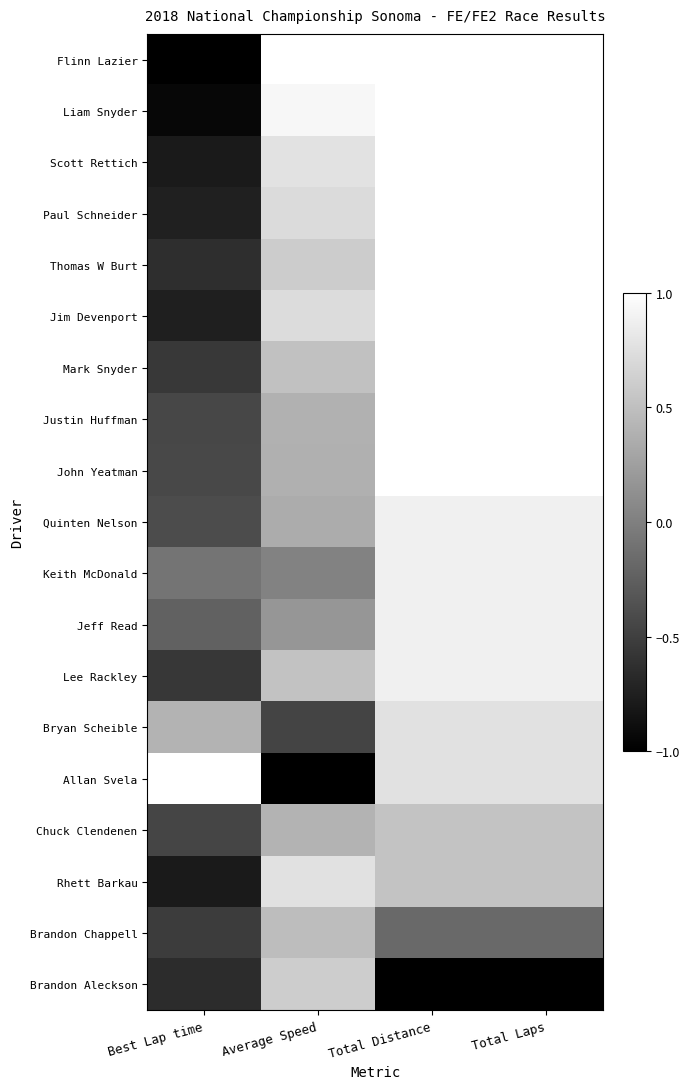

Rank the series at Total Laps from lowest to highest value.

Brandon Aleckson, Brandon Chappell, Chuck Clendenen, Rhett Barkau, Bryan Scheible, Allan Svela, Quinten Nelson, Keith McDonald, Jeff Read, Lee Rackley, Flinn Lazier, Liam Snyder, Scott Rettich, Paul Schneider, Thomas W Burt, Jim Devenport, Mark Snyder, Justin Huffman, John Yeatman